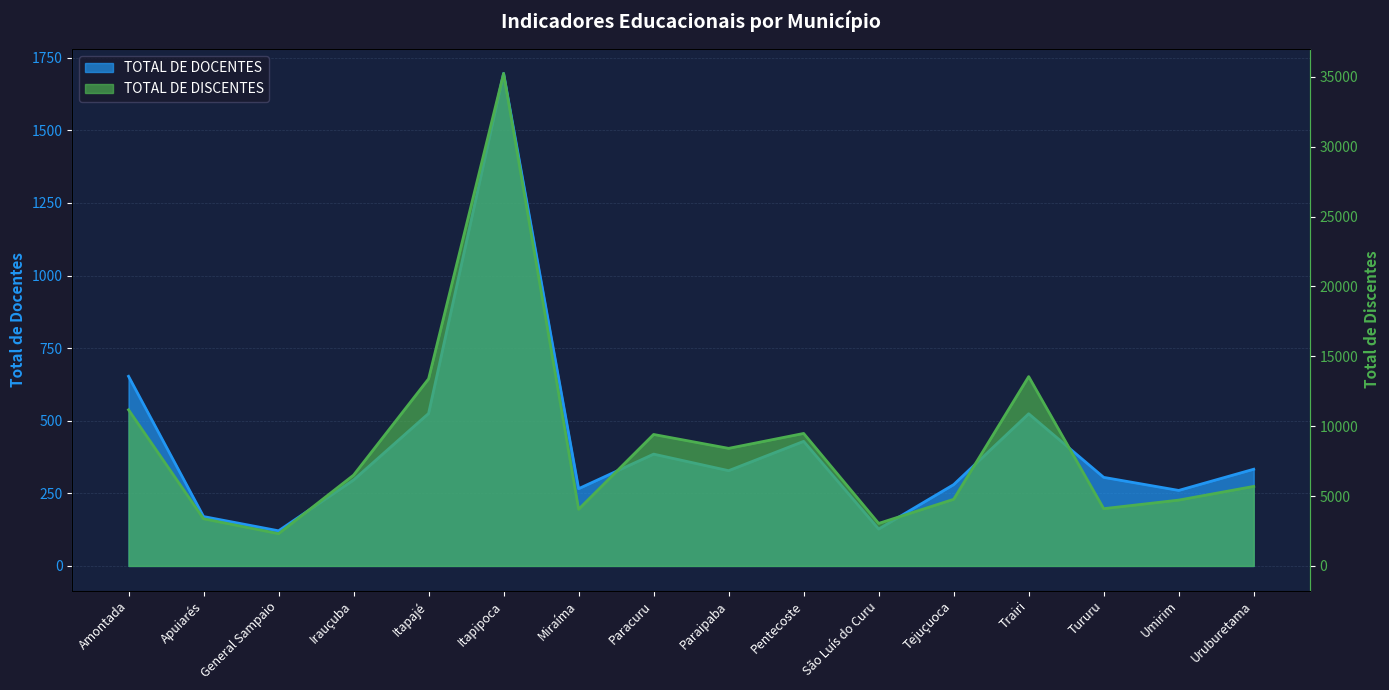

At which category is the sum across all series the highest?

Itapipoca